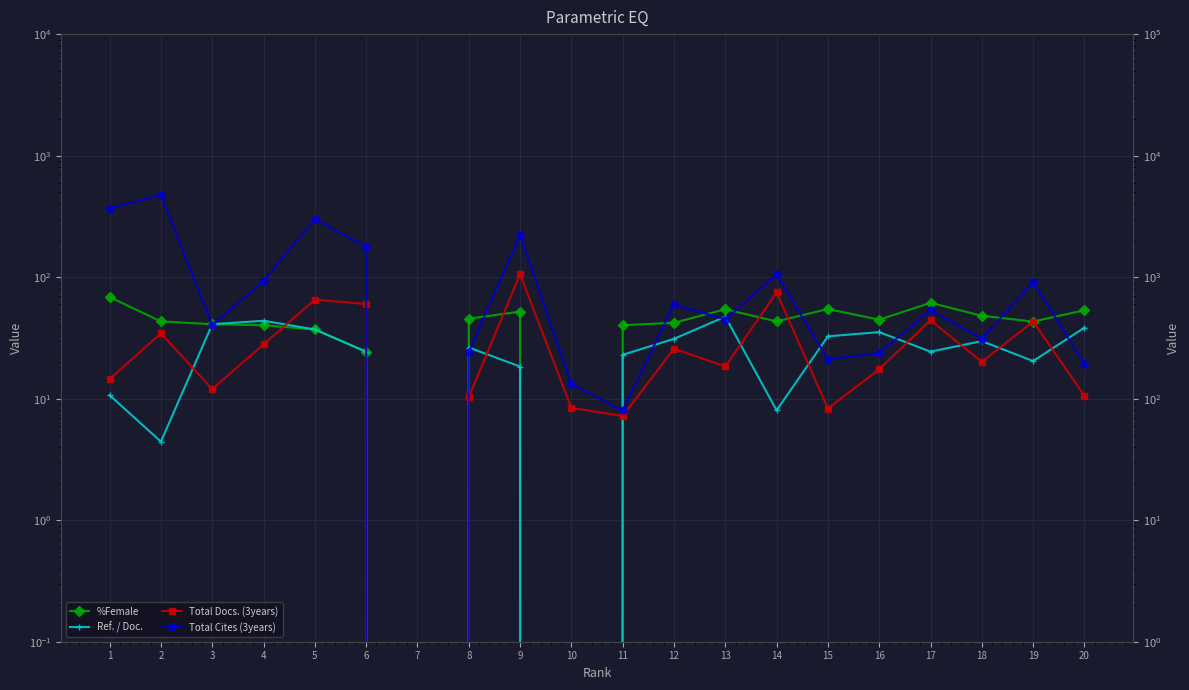

True or false: %Female and Ref. / Doc. intersect in this chart.

False